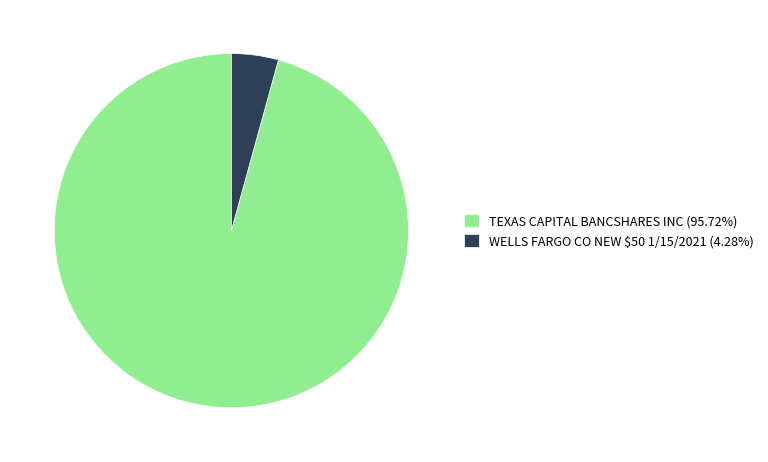

What is the ratio of the value at TEXAS CAPITAL BANCSHARES INC (95.72%) to the value at WELLS FARGO CO NEW $50 1/15/2021 (4.28%)?

22.4